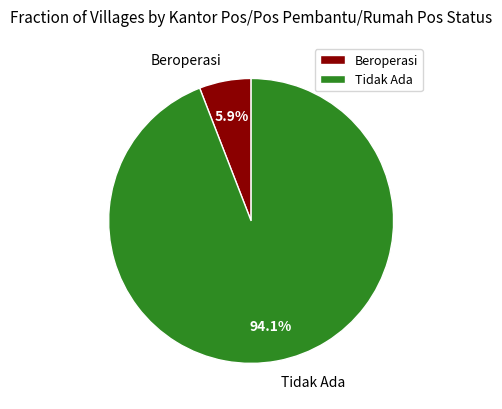

To the nearest percent, what portion does Beroperasi represent?

6%